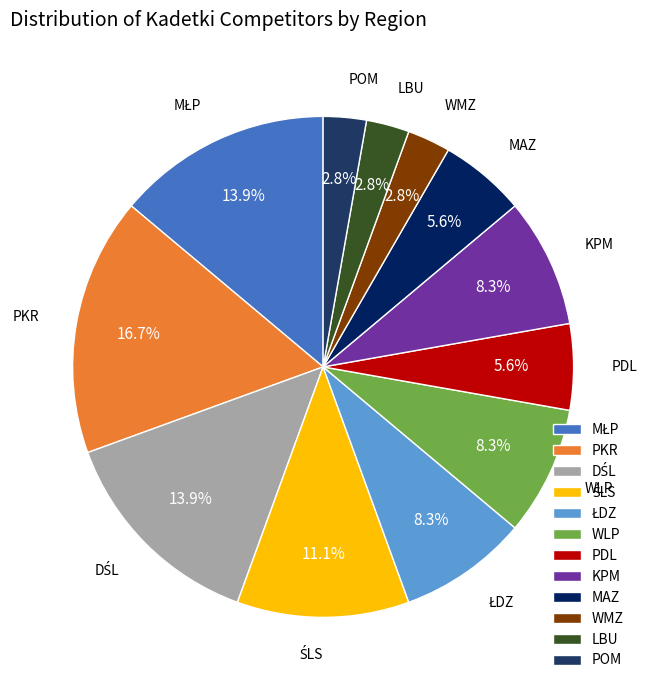

How many slices are in this pie chart?

12